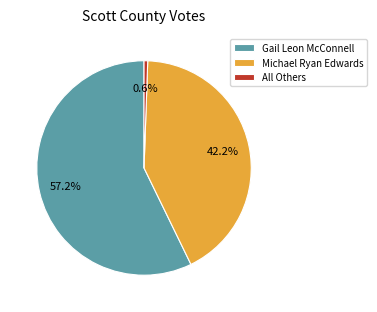

Does Gail Leon McConnell represent more than half of the total?

Yes